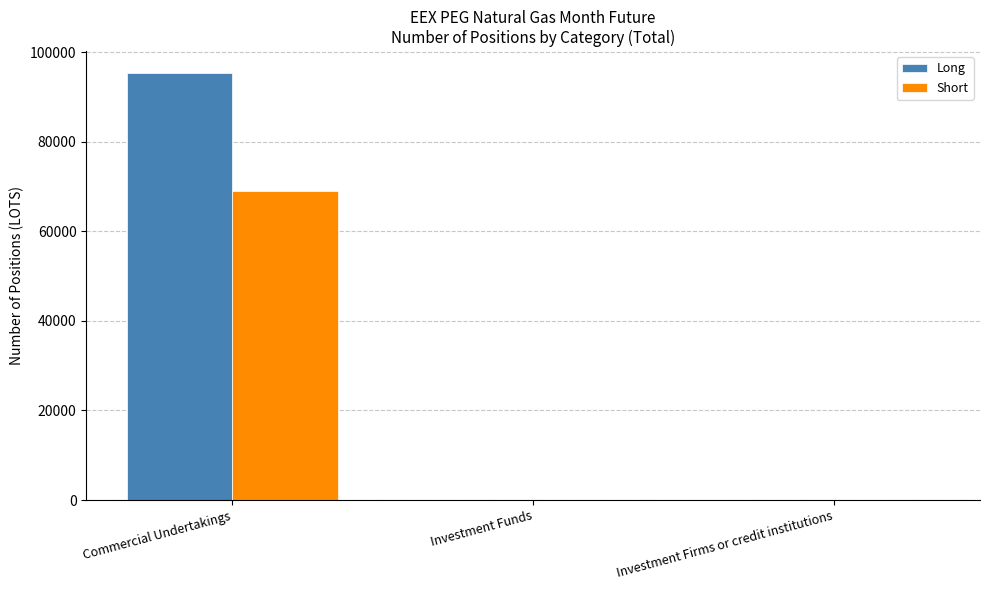

At which label does Short reach its peak?

Commercial Undertakings